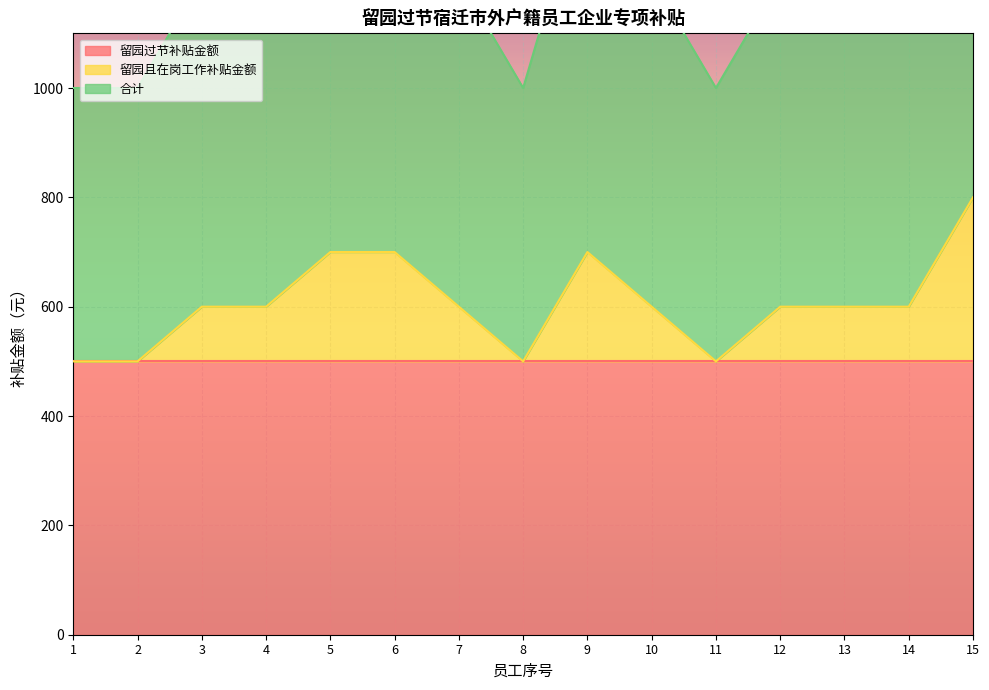

The value of 留园且在岗工作补贴金额 at 12 is 915. True or false?

False